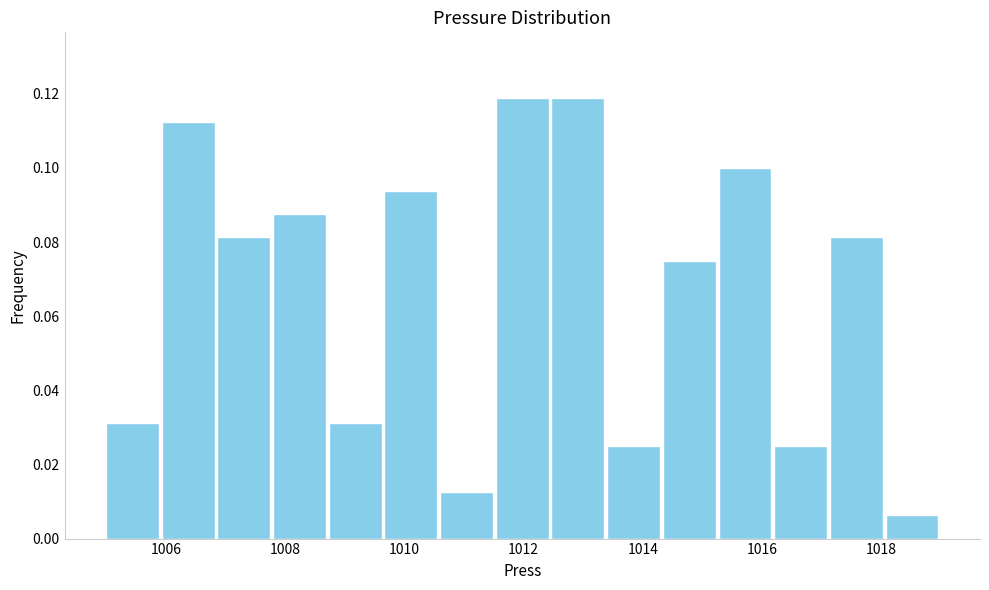

Reading left to right, list every bar in this chart as the range it spans on the x-axis followed by its height. Neither the bar edges nor the heights are printed on the chart, so give them approximately, as read against the axes.

1005.0 to 1006.0: 0.032
1006.0 to 1006.8: 0.112
1006.8 to 1007.8: 0.082
1007.8 to 1008.8: 0.088
1008.8 to 1009.6: 0.032
1009.6 to 1010.6: 0.094
1010.6 to 1011.6: 0.012
1011.6 to 1012.4: 0.118
1012.4 to 1013.4: 0.118
1013.4 to 1014.4: 0.026
1014.4 to 1015.2: 0.076
1015.2 to 1016.2: 0.100
1016.2 to 1017.2: 0.026
1017.2 to 1018.0: 0.082
1018.0 to 1019.0: 0.006